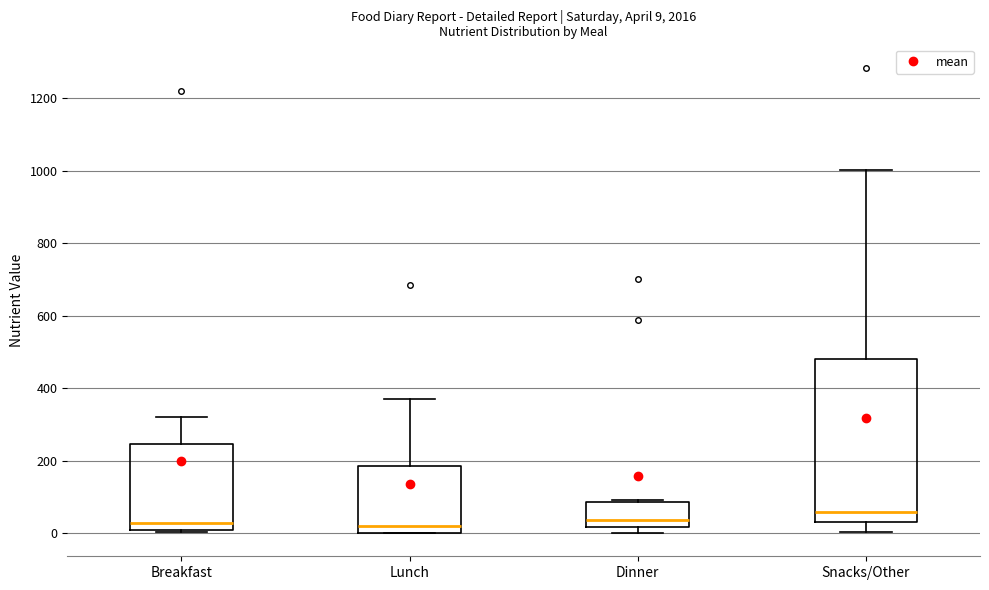

Which box is the tallest, from its lower edge to its upper edge?

Snacks/Other